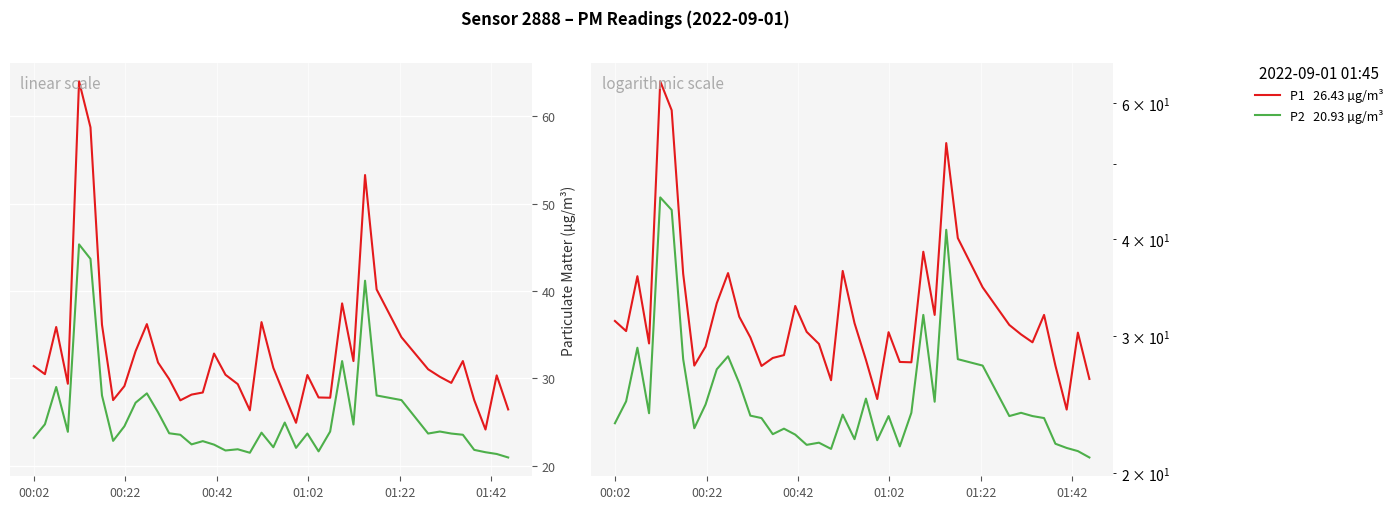

What is the average value of the P1 series?

32.8